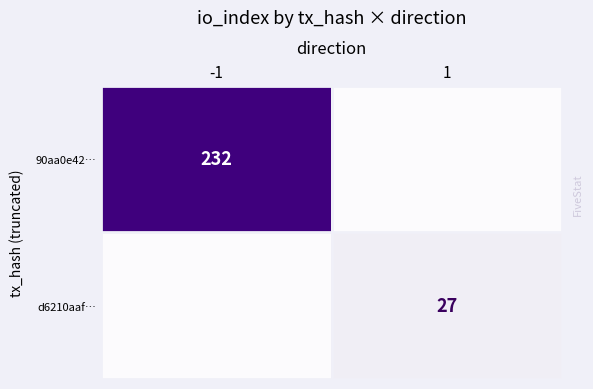

The 90aa0e42… series shows 232 at -1. True or false?

True